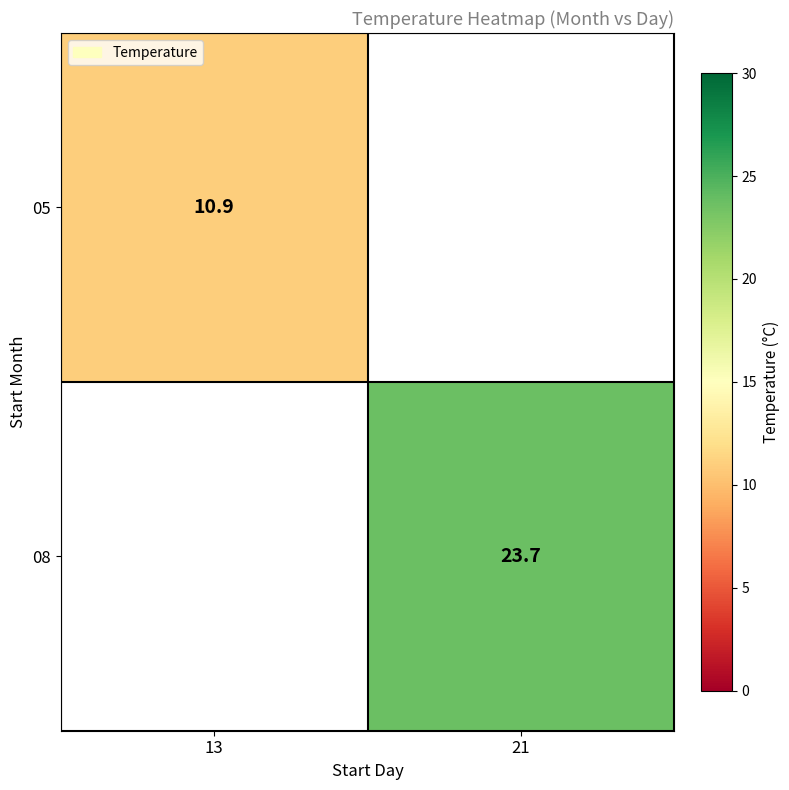

Is the value of 08 at 21 greater than the value of 05 at 13?

Yes